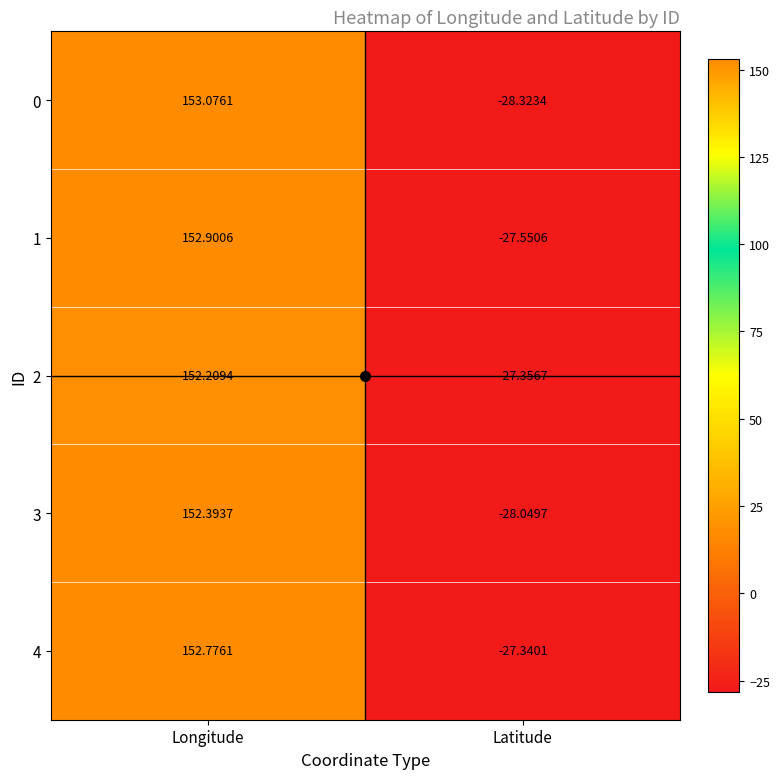

At how many categories does at least one series exceed 89?

1